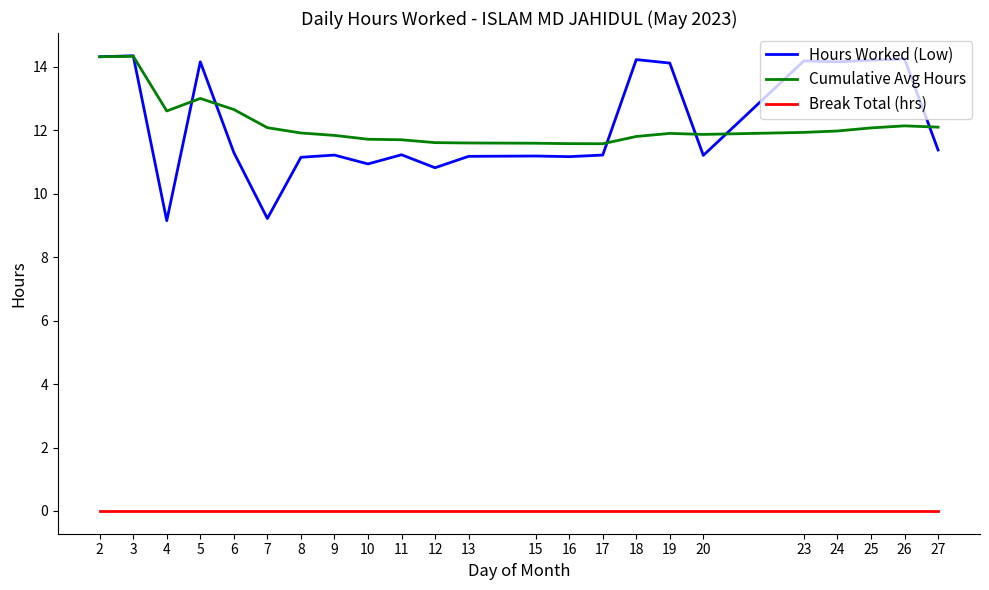

How many lines are shown in the chart?

3